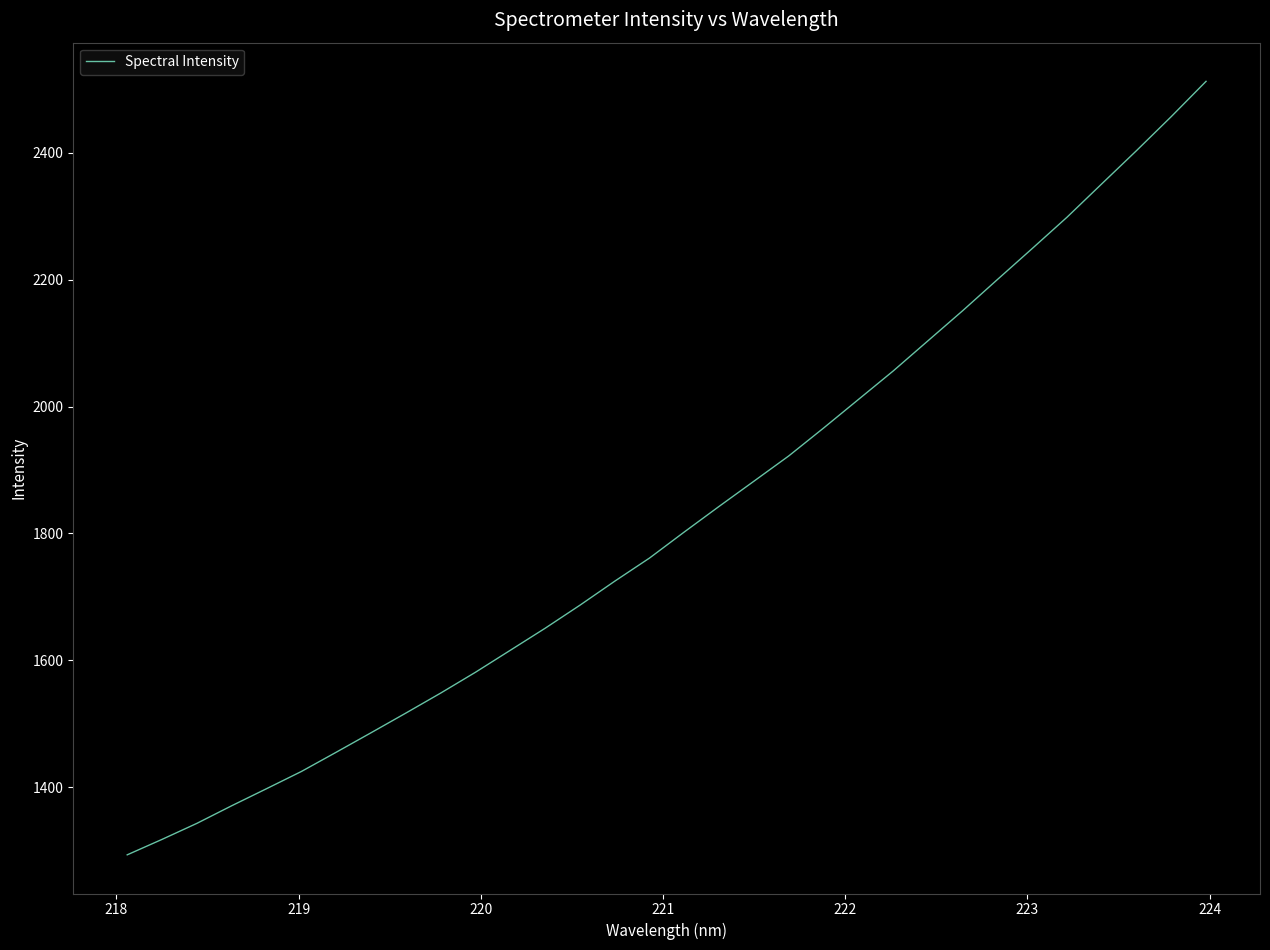

How many lines are shown in the chart?

1